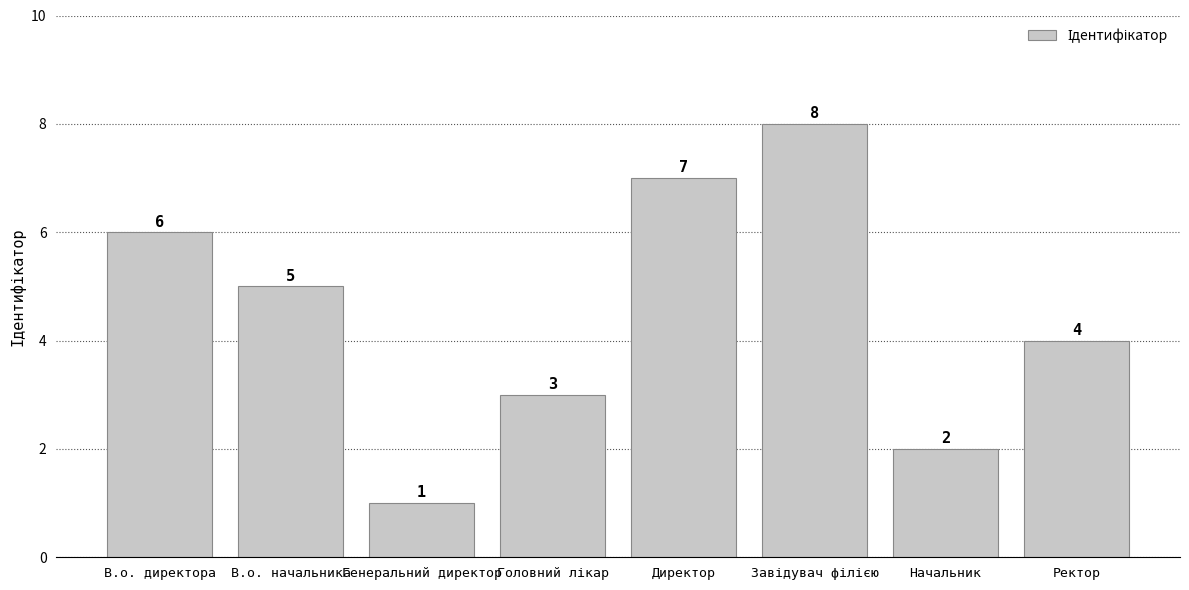

What is the maximum value shown in the chart?

8